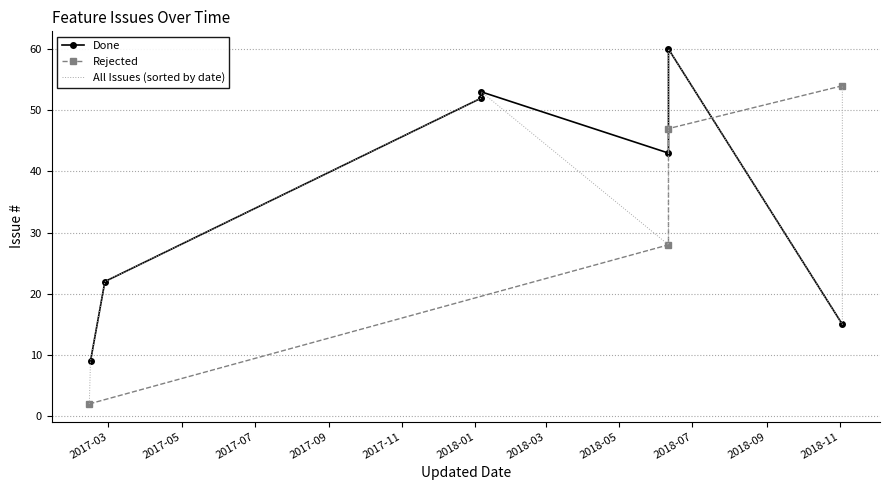

The chart shows a value of 19 at 2018-06-11. True or false?

False